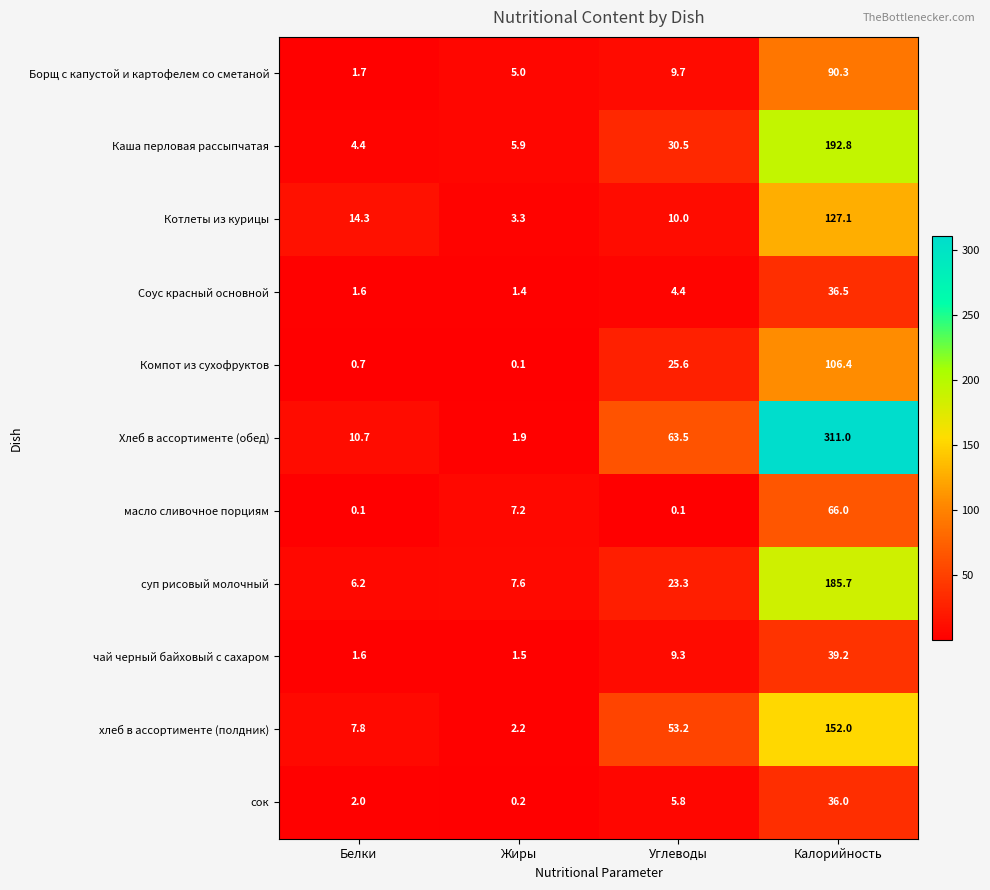

Between Белки and Жиры, which series saw the biggest shift?

Котлеты из курицы